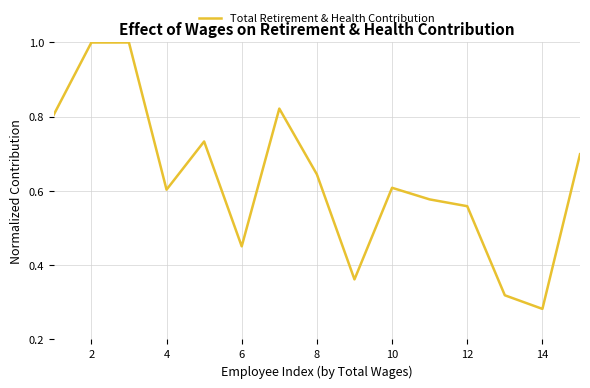

How many points are higher than both their immediate neighbors (excluding endpoints)?

4